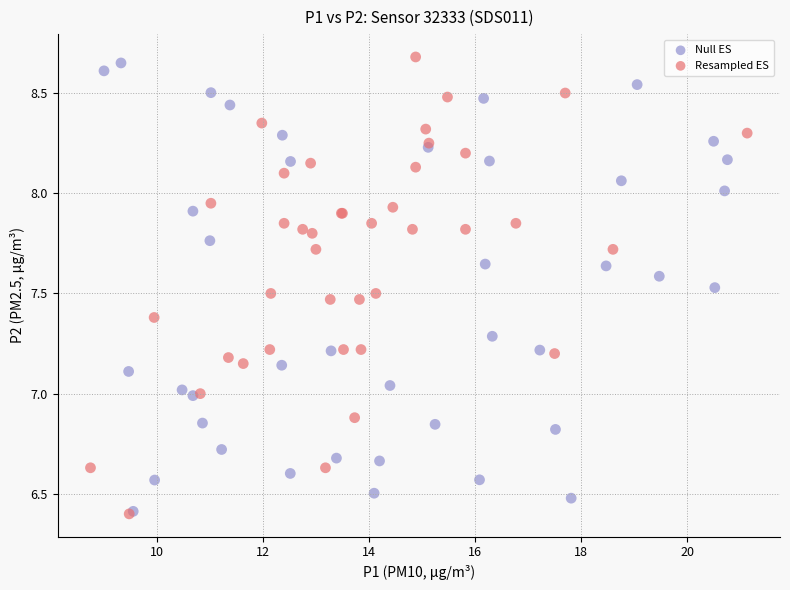

Which series reaches the maximum Y coordinate?

Resampled ES